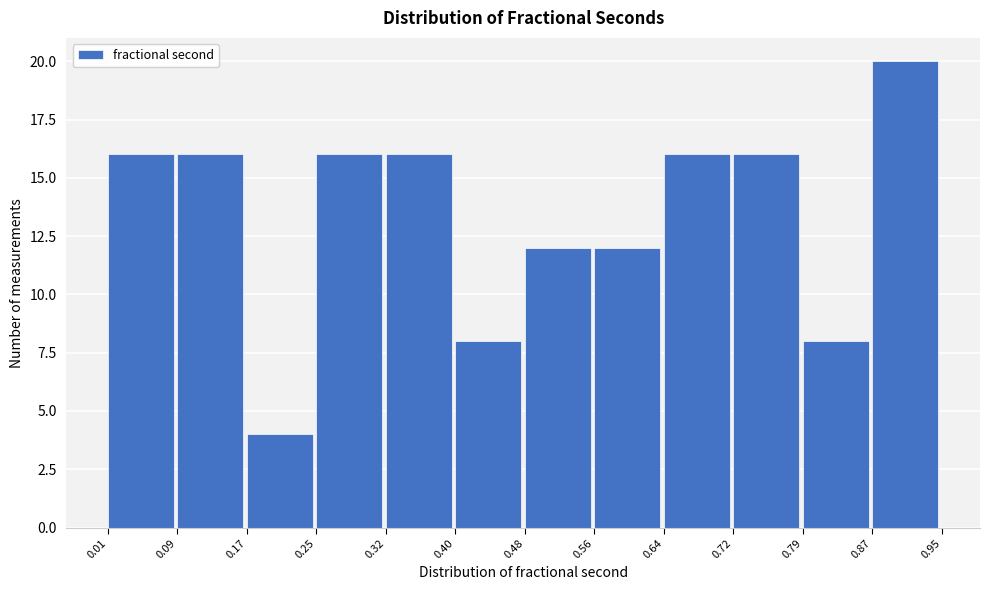

What is the height of the bar covering 0.17 to 0.25 on the x-axis? The values are not printed on the chart, so give them approximately, as read against the axis.

4